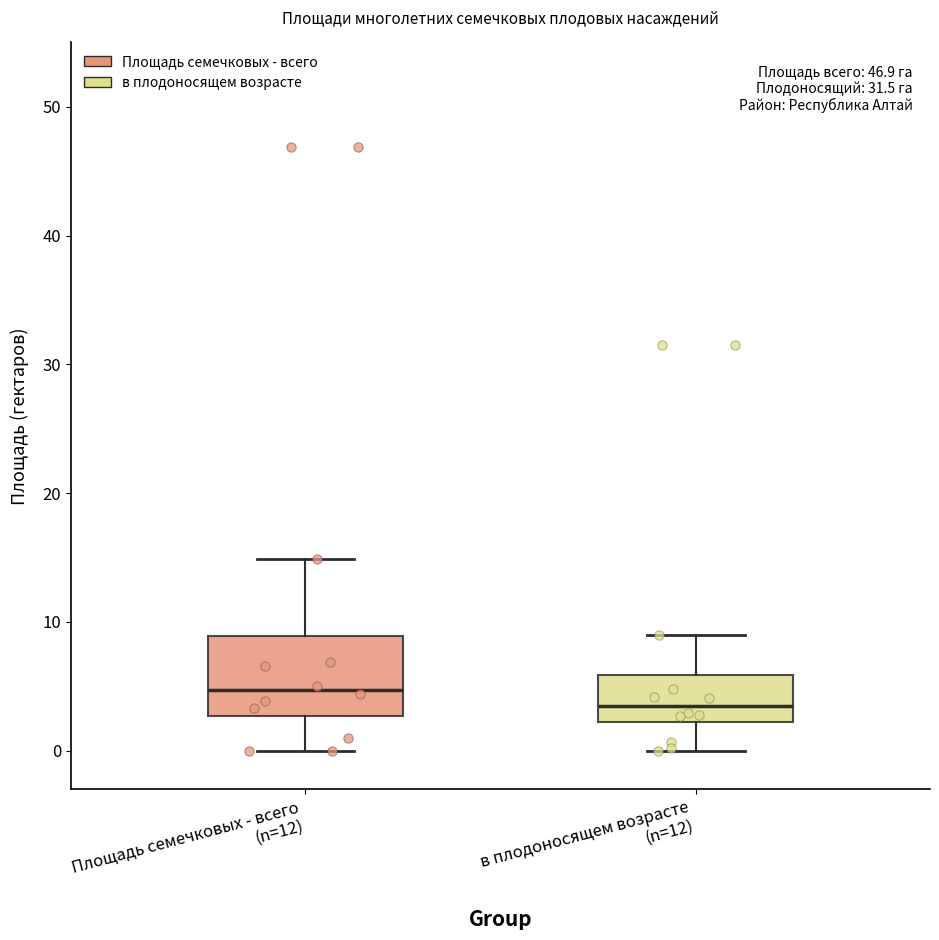

Reading left to right, transcribe this box plot: for each box, give where its median line is, the range the box spans, and where its two whiskers end, as read against the y-axis. The values are not printed on the chart, so give them approximately, as read against the axis.

Площадь семечковых - всего (n=12): median 5, box 3 to 9, whiskers 0 to 15
в плодоносящем возрасте (n=12): median 4, box 2 to 6, whiskers 0 to 9